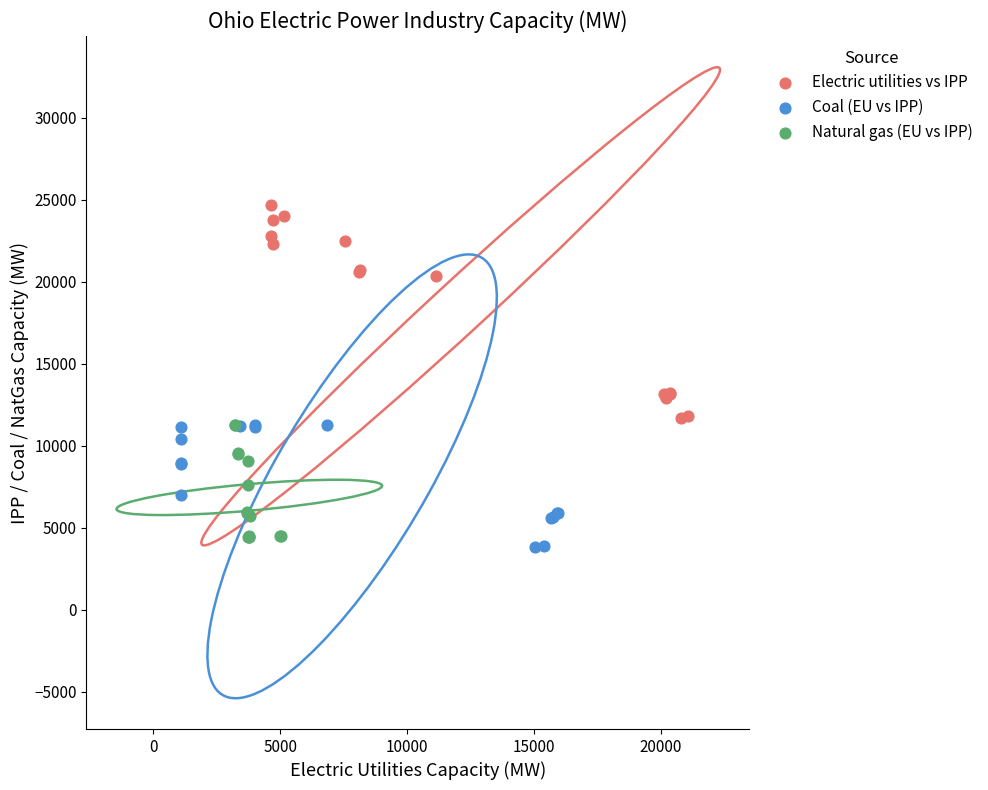

What are all the series names shown in the legend?

Electric utilities vs IPP, Coal (EU vs IPP), Natural gas (EU vs IPP)